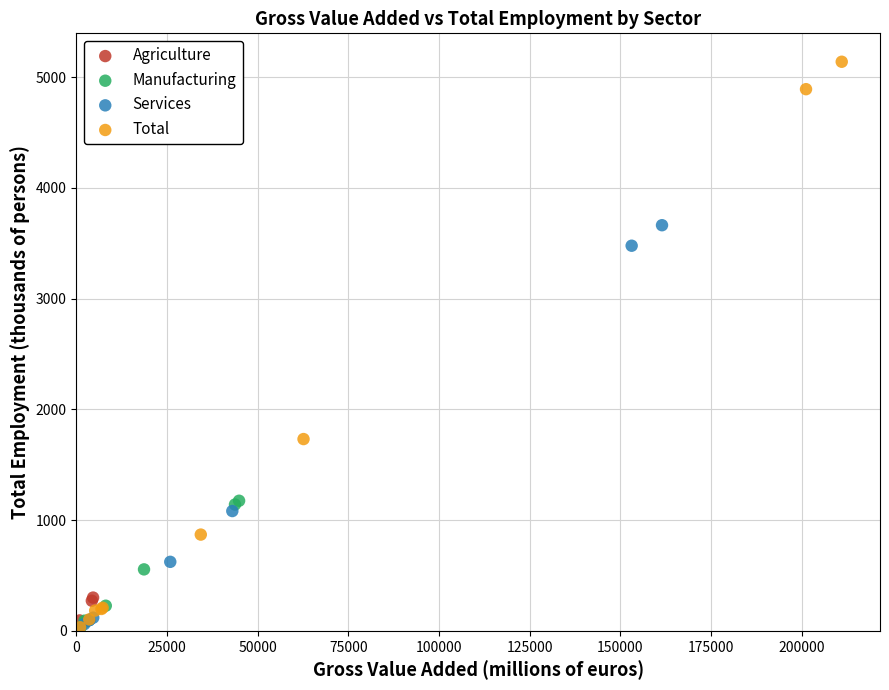

Which series contains the highest Y value?

Total